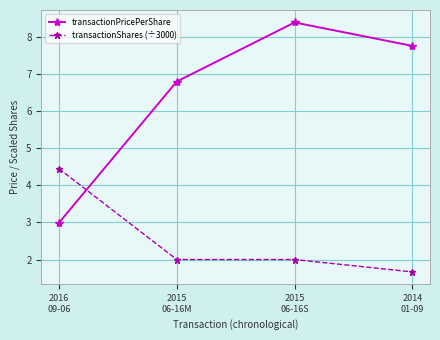

Is it true that transactionPricePerShare equals 7.8 at 2014
01-09?

True